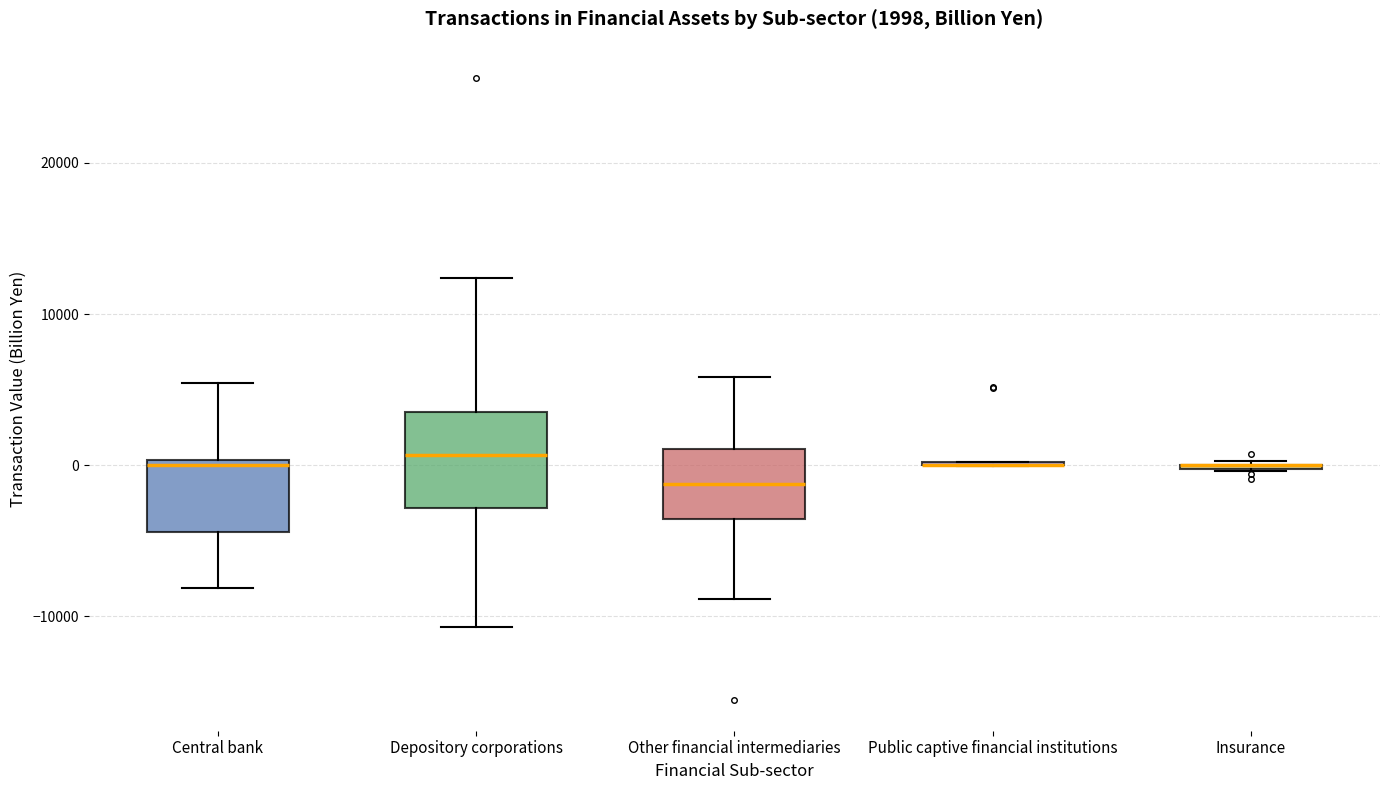

Which box is the tallest, from its lower edge to its upper edge?

Depository corporations